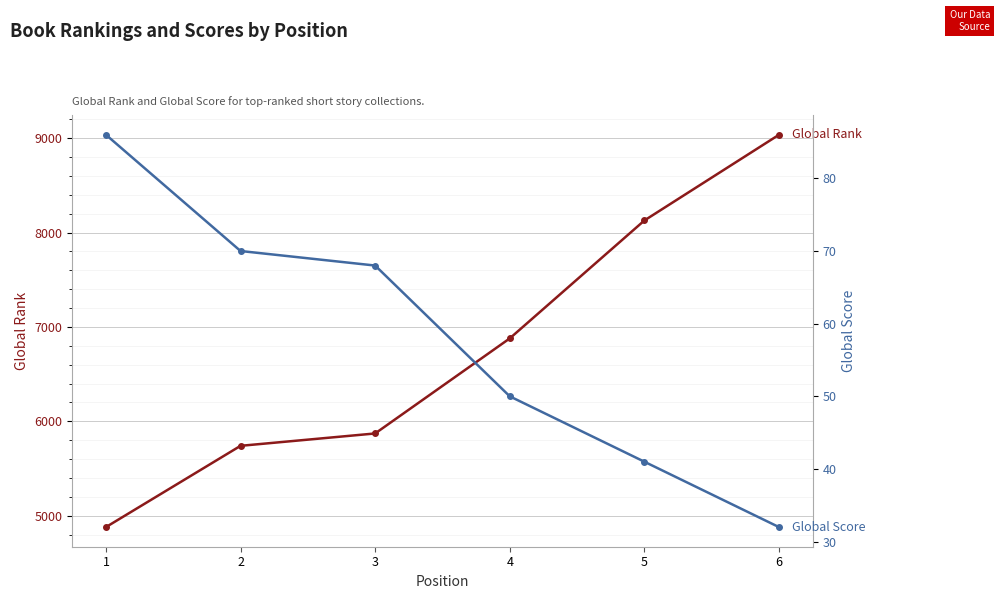

What is the difference between the maximum and minimum values in the Global Score series?

54